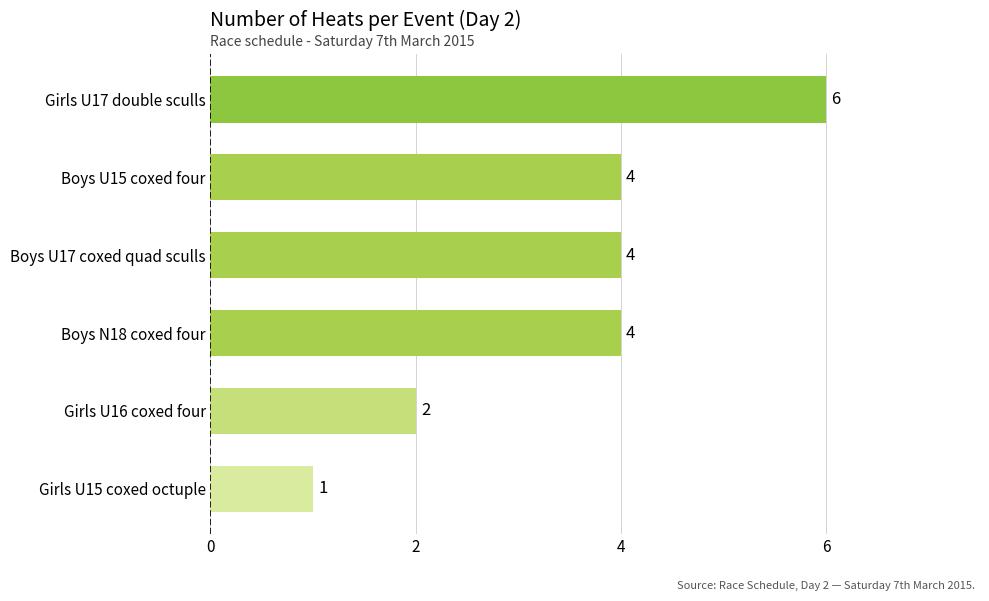

How many data points are less than 4?

2